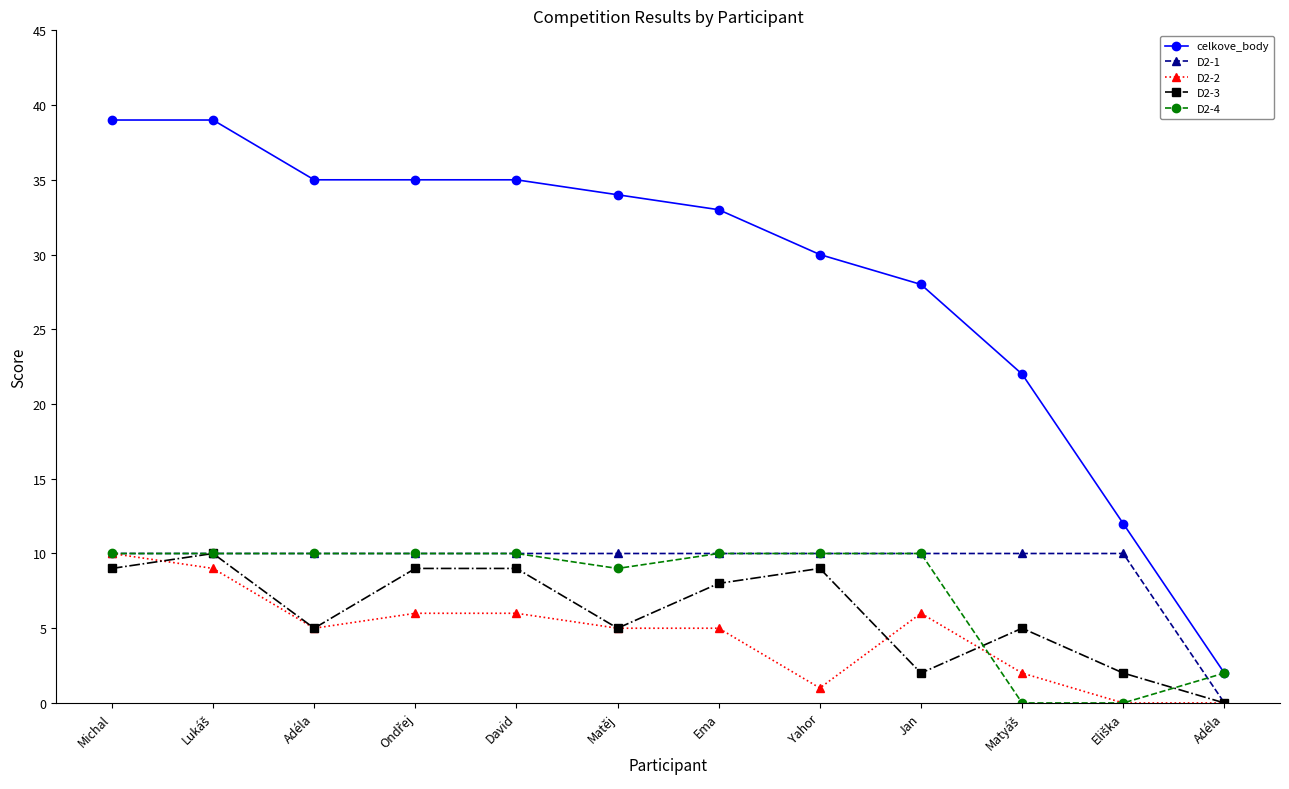

At how many categories does at least one series exceed 9?

11